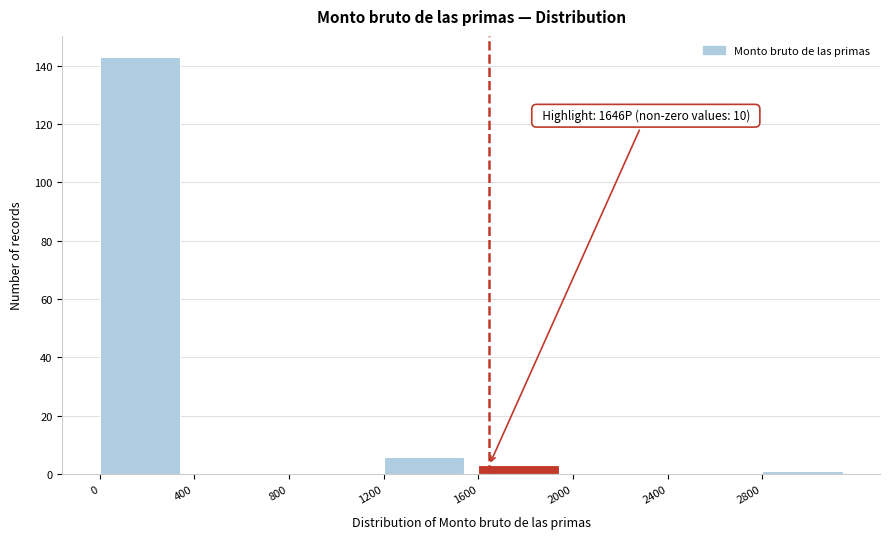

Which range on the x-axis has the tallest bar?

0 to 400